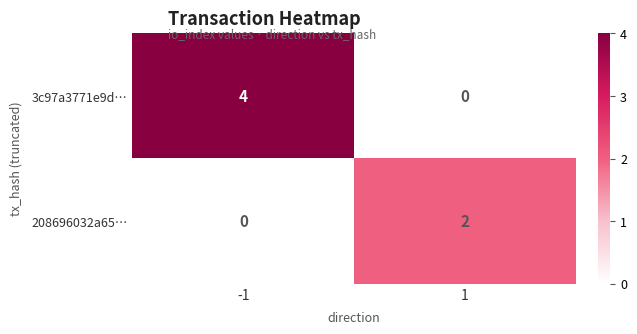

What is the approximate value of 3c97a3771e9d… at -1?

4